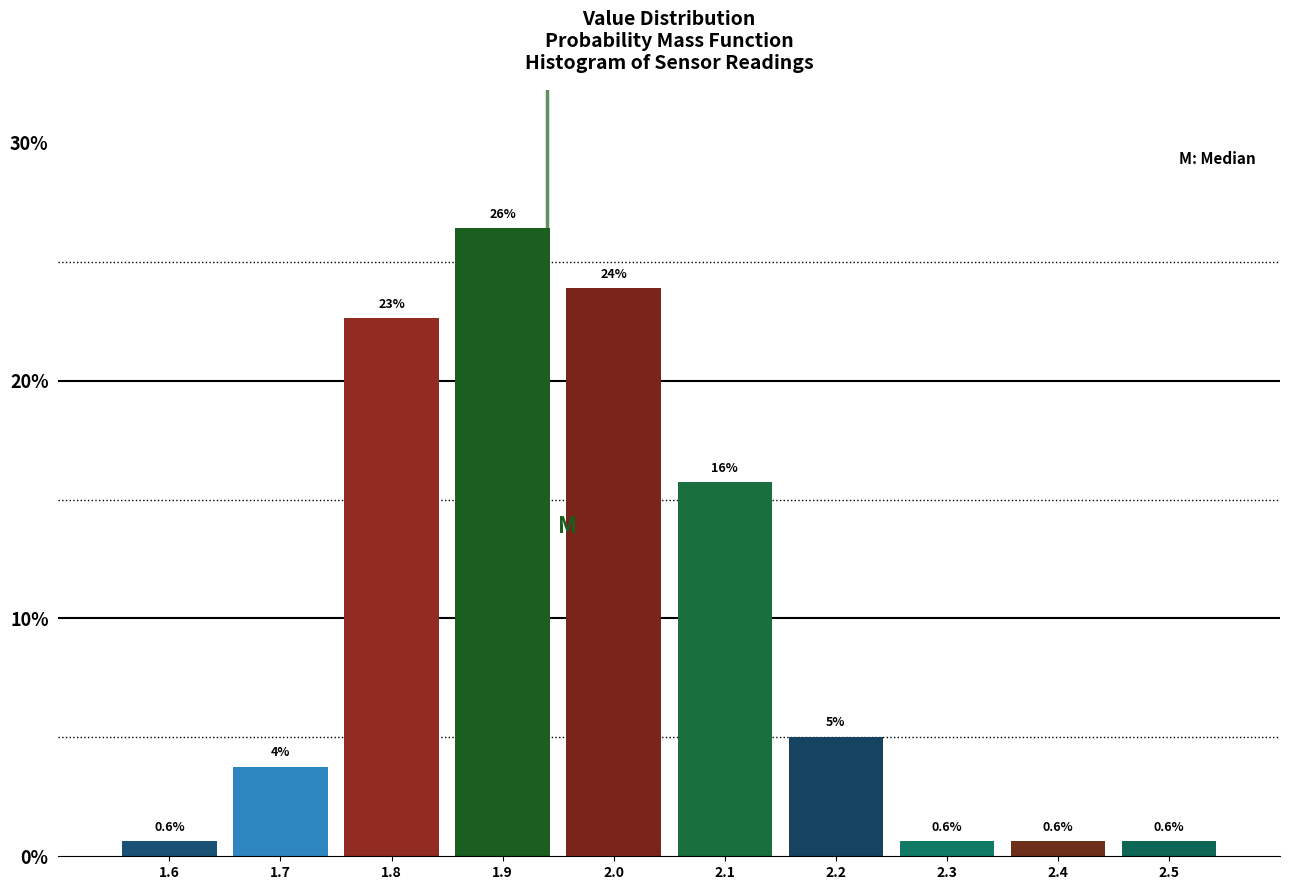

Where is the data nearest to the value 13?

2.1